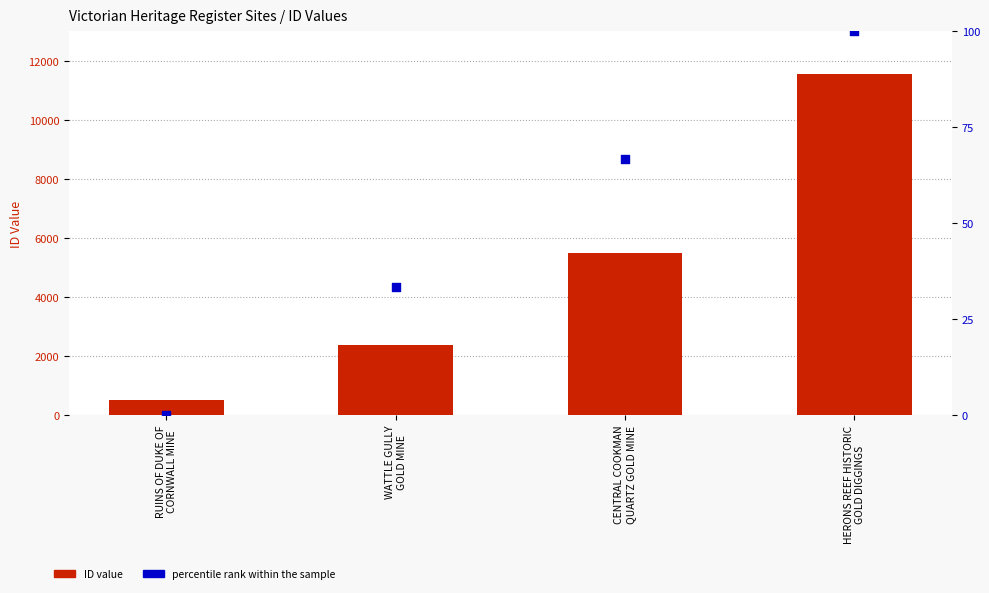

Is the value of ID at HERONS REEF HISTORIC
GOLD DIGGINGS greater than the value of percentile rank within the sample at HERONS REEF HISTORIC
GOLD DIGGINGS?

Yes